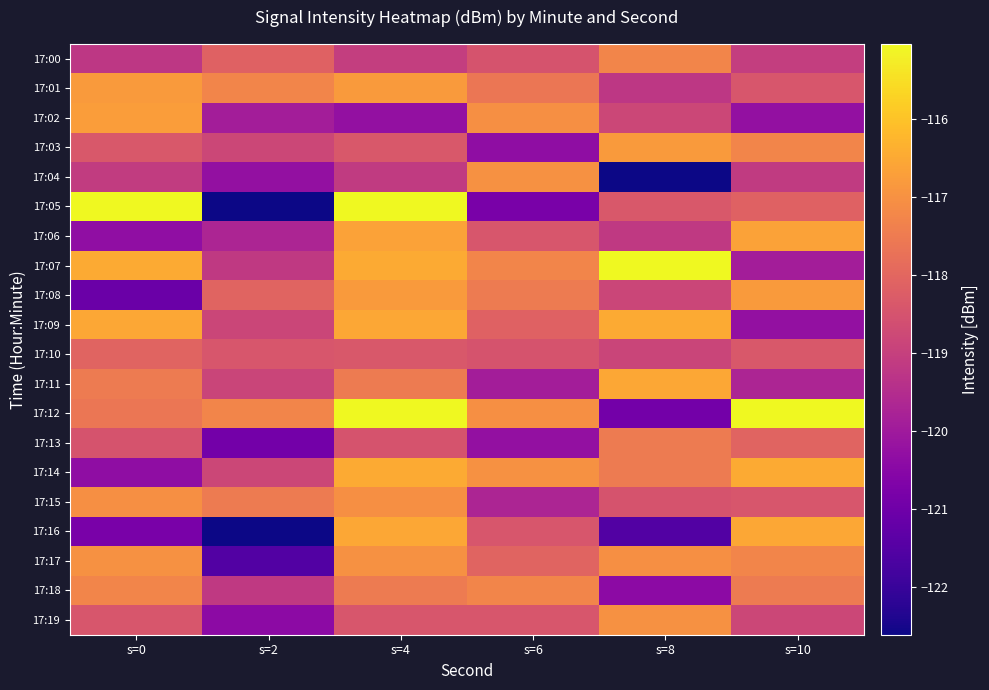

Reading left to right, list all the values displayed in this chart.

17:00: s=0=-119.2	s=2=-118.1	s=4=-119.0	s=6=-118.5	s=8=-117.3	s=10=-119.0
17:01: s=0=-116.8	s=2=-117.3	s=4=-116.8	s=6=-117.6	s=8=-119.2	s=10=-118.4
17:02: s=0=-116.7	s=2=-119.9	s=4=-120.2	s=6=-117.0	s=8=-118.8	s=10=-120.2
17:03: s=0=-118.4	s=2=-118.8	s=4=-118.4	s=6=-120.4	s=8=-116.8	s=10=-117.3
17:04: s=0=-119.1	s=2=-120.3	s=4=-119.1	s=6=-117.0	s=8=-122.6	s=10=-119.1
17:05: s=0=-115.0	s=2=-122.6	s=4=-115.0	s=6=-120.8	s=8=-118.4	s=10=-118.1
17:06: s=0=-120.3	s=2=-119.7	s=4=-116.7	s=6=-118.4	s=8=-119.2	s=10=-116.7
17:07: s=0=-116.5	s=2=-119.2	s=4=-116.5	s=6=-117.3	s=8=-115.0	s=10=-119.9
17:08: s=0=-121.1	s=2=-118.1	s=4=-116.8	s=6=-117.5	s=8=-118.8	s=10=-116.8
17:09: s=0=-116.5	s=2=-118.8	s=4=-116.5	s=6=-118.1	s=8=-116.5	s=10=-120.3
17:10: s=0=-118.1	s=2=-118.4	s=4=-118.4	s=6=-118.5	s=8=-118.9	s=10=-118.4
17:11: s=0=-117.5	s=2=-118.9	s=4=-117.5	s=6=-119.9	s=8=-116.5	s=10=-119.7
17:12: s=0=-117.6	s=2=-117.3	s=4=-115.0	s=6=-117.0	s=8=-120.9	s=10=-115.0
17:13: s=0=-118.5	s=2=-120.9	s=4=-118.5	s=6=-120.3	s=8=-117.5	s=10=-118.1
17:14: s=0=-120.4	s=2=-118.8	s=4=-116.5	s=6=-117.0	s=8=-117.5	s=10=-116.5
17:15: s=0=-117.0	s=2=-117.5	s=4=-117.0	s=6=-119.7	s=8=-118.5	s=10=-118.4
17:16: s=0=-120.8	s=2=-122.6	s=4=-116.5	s=6=-118.4	s=8=-121.5	s=10=-116.5
17:17: s=0=-117.0	s=2=-121.5	s=4=-117.0	s=6=-118.1	s=8=-117.0	s=10=-117.3
17:18: s=0=-117.3	s=2=-119.2	s=4=-117.5	s=6=-117.3	s=8=-120.4	s=10=-117.5
17:19: s=0=-118.4	s=2=-120.4	s=4=-118.4	s=6=-118.4	s=8=-117.0	s=10=-118.8